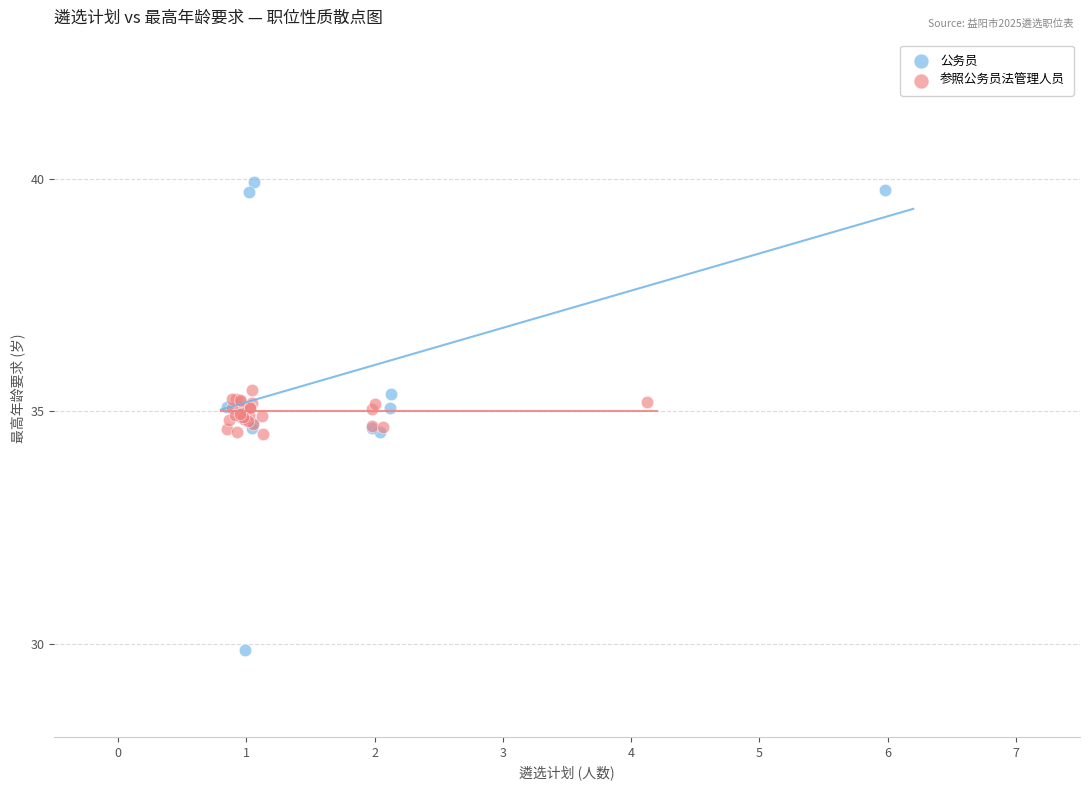

Which series reaches the maximum Y coordinate?

公务员